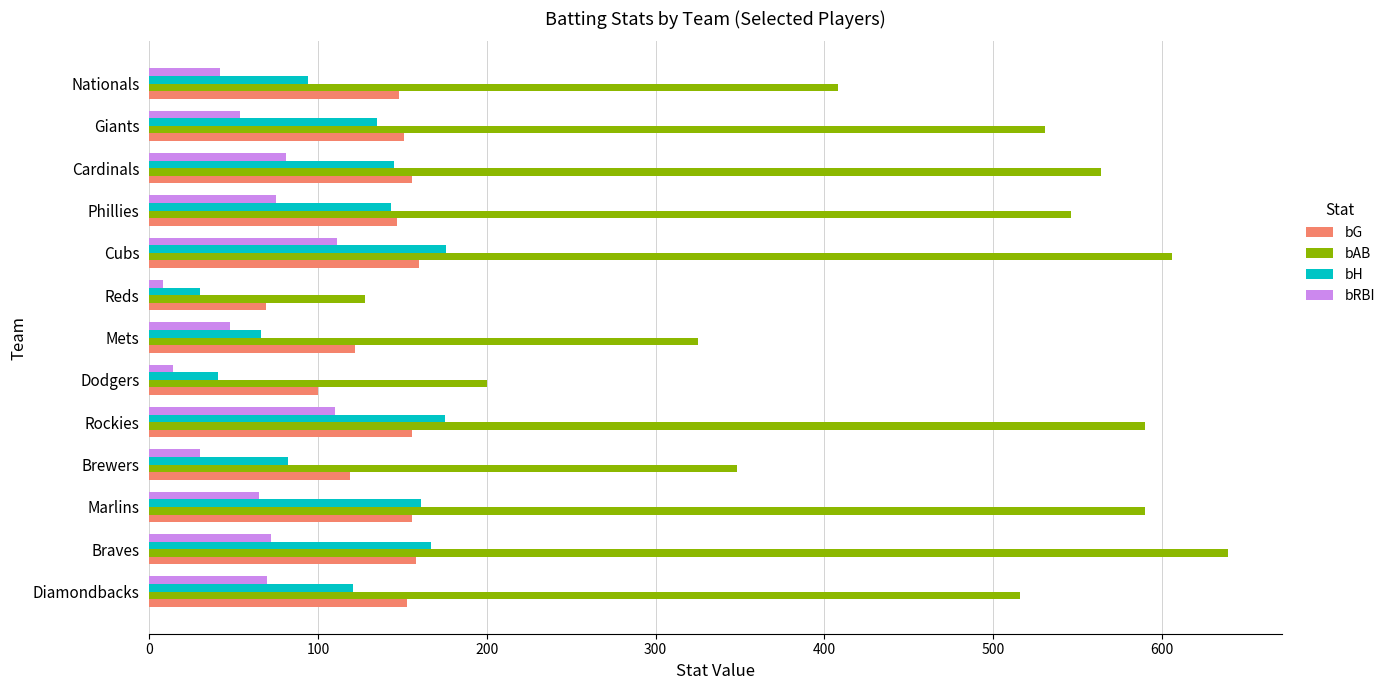

Is it true that bRBI equals 118 at Phillies?

False